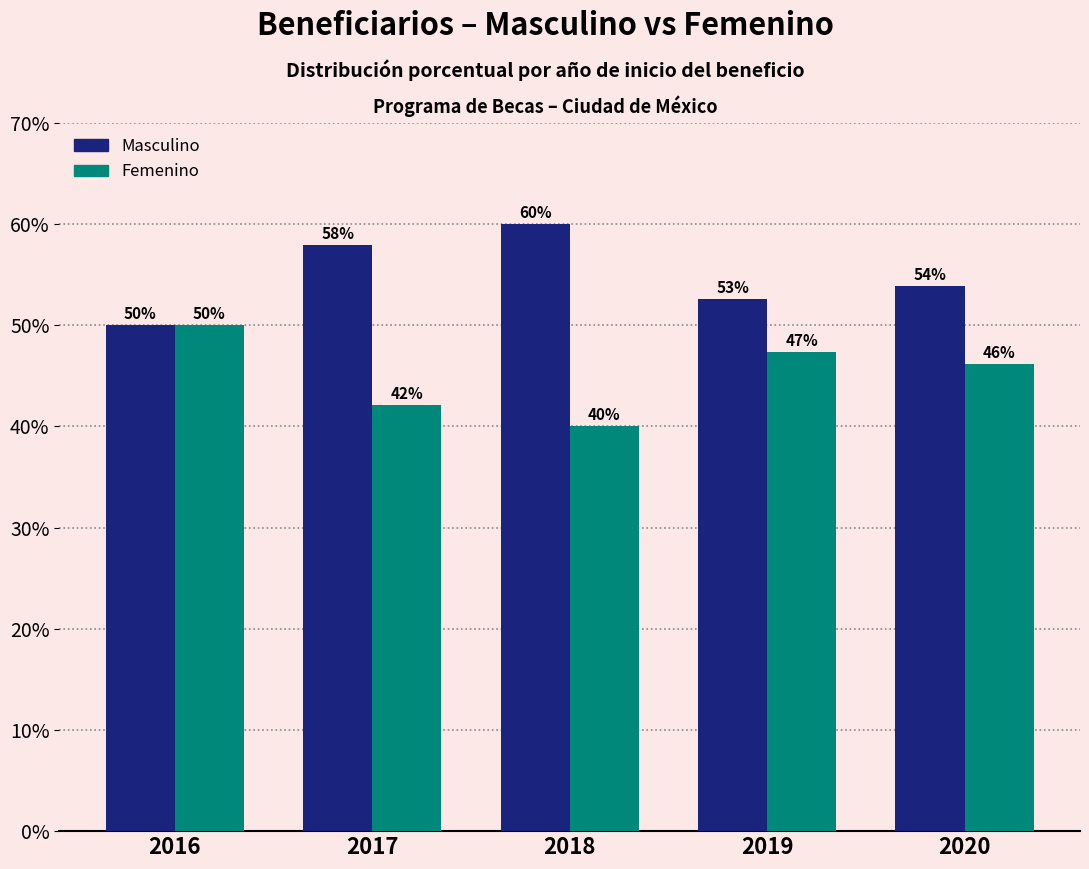

The value of Masculino at 2020 is 0.5. True or false?

True